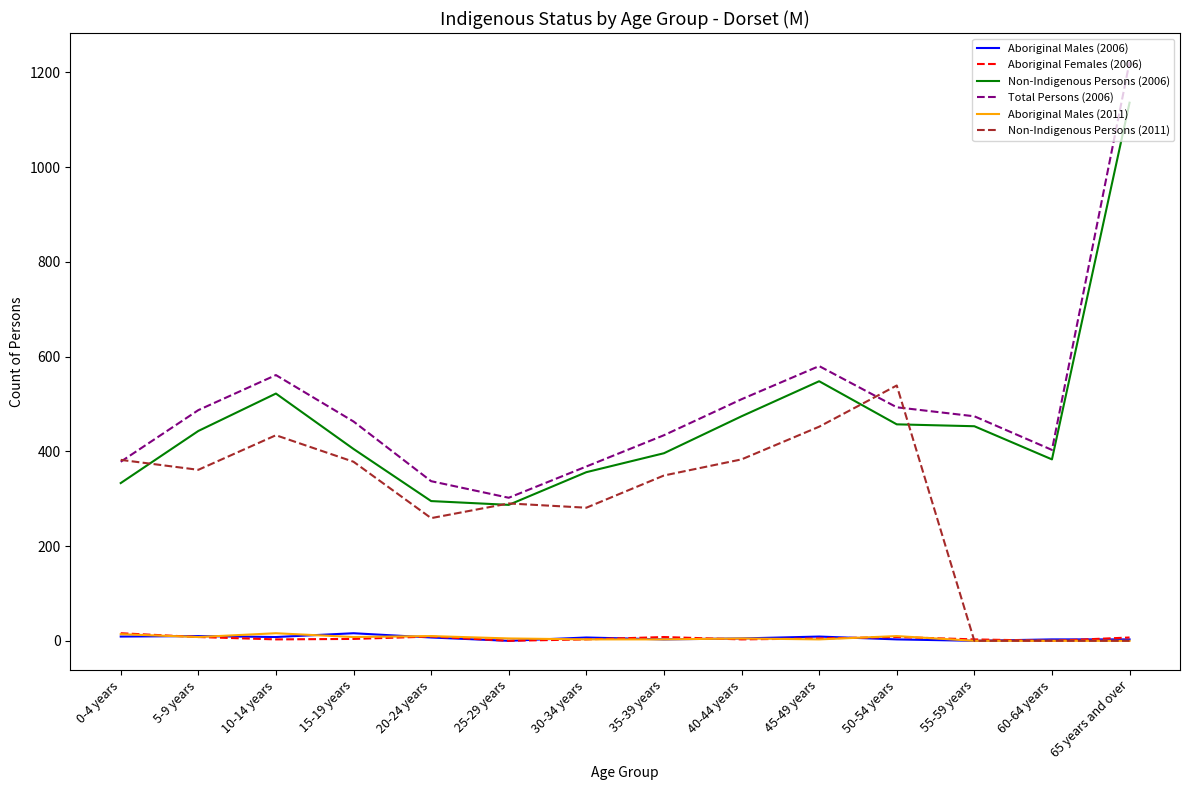

Which series changed the most between 35-39 years and 60-64 years?

Non-Indigenous Persons (2011)